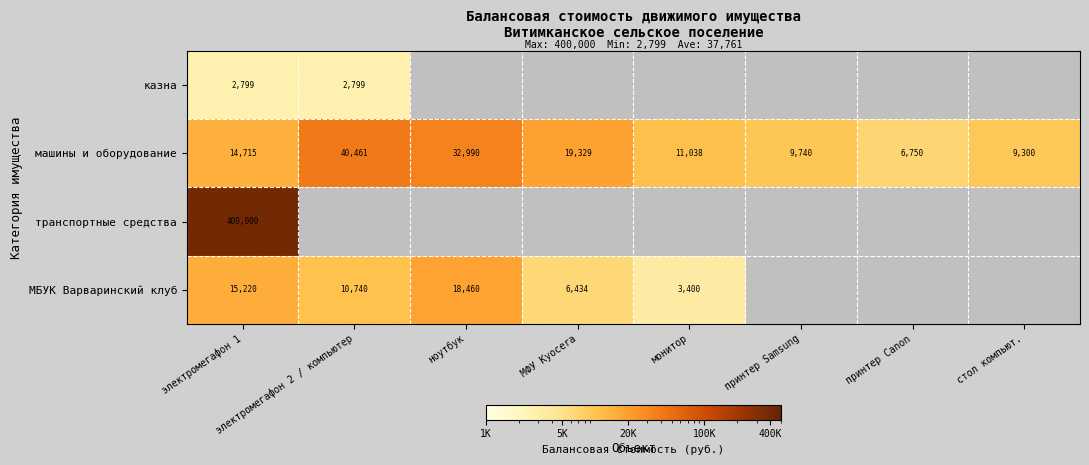

List the labels in order of транспортные средства value, largest first.

электромегафон 1, электромегафон 2 / компьютер, ноутбук, МФУ Kyocera, монитор, принтер Samsung, принтер Canon, стол компьют.